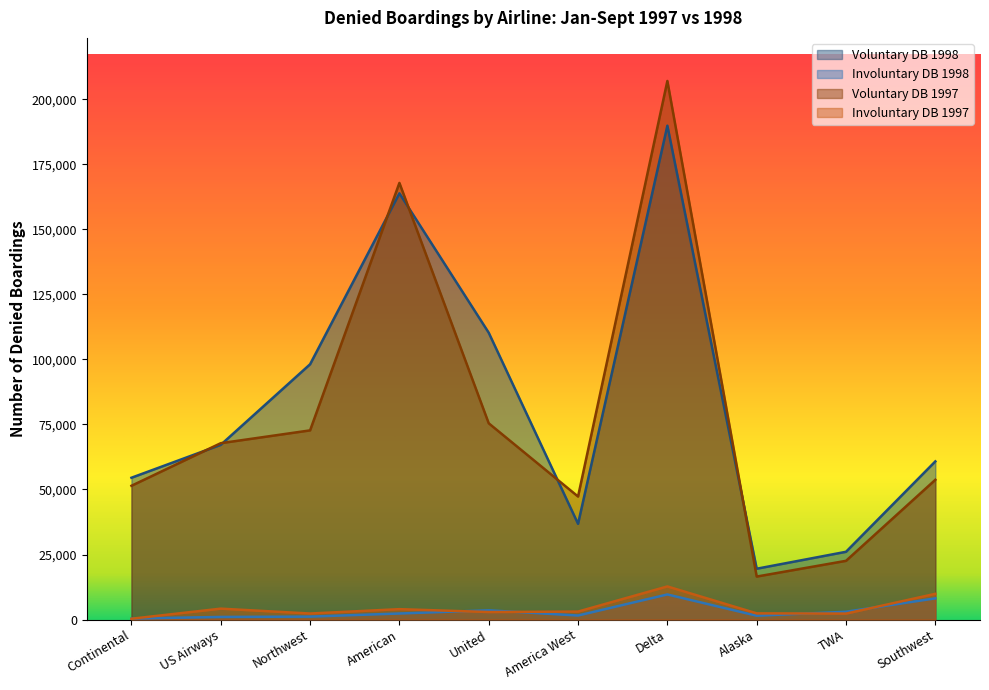

How many interior local valleys does the Involuntary DB 1997 series have?

3